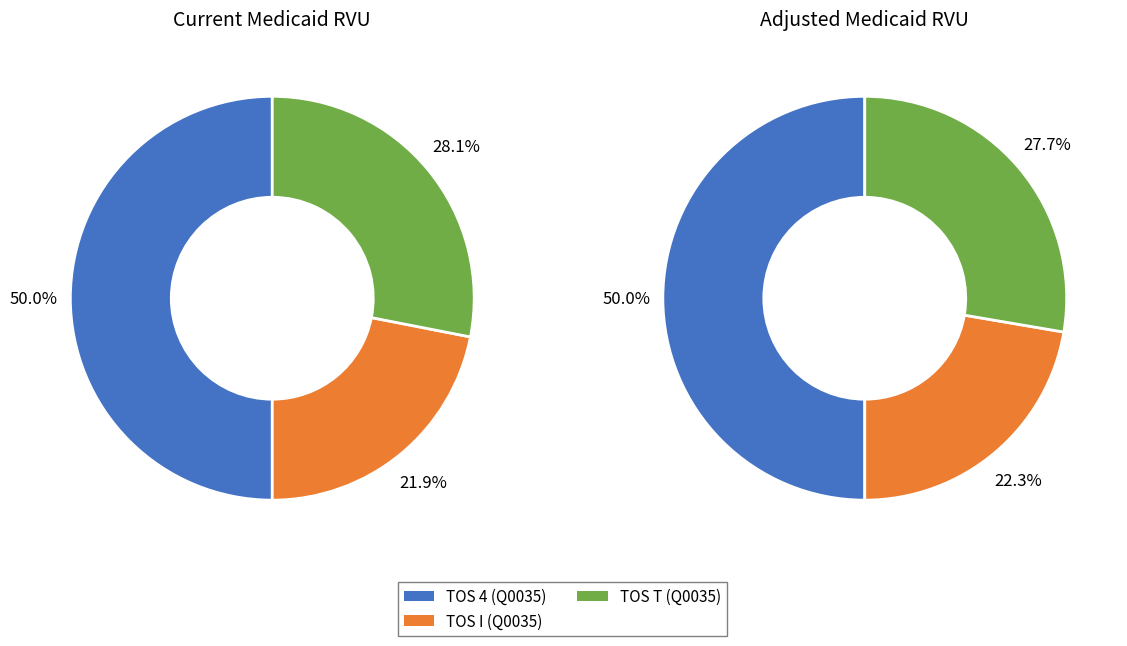

What is the smallest slice in the pie chart?

TOS I (Q0035)